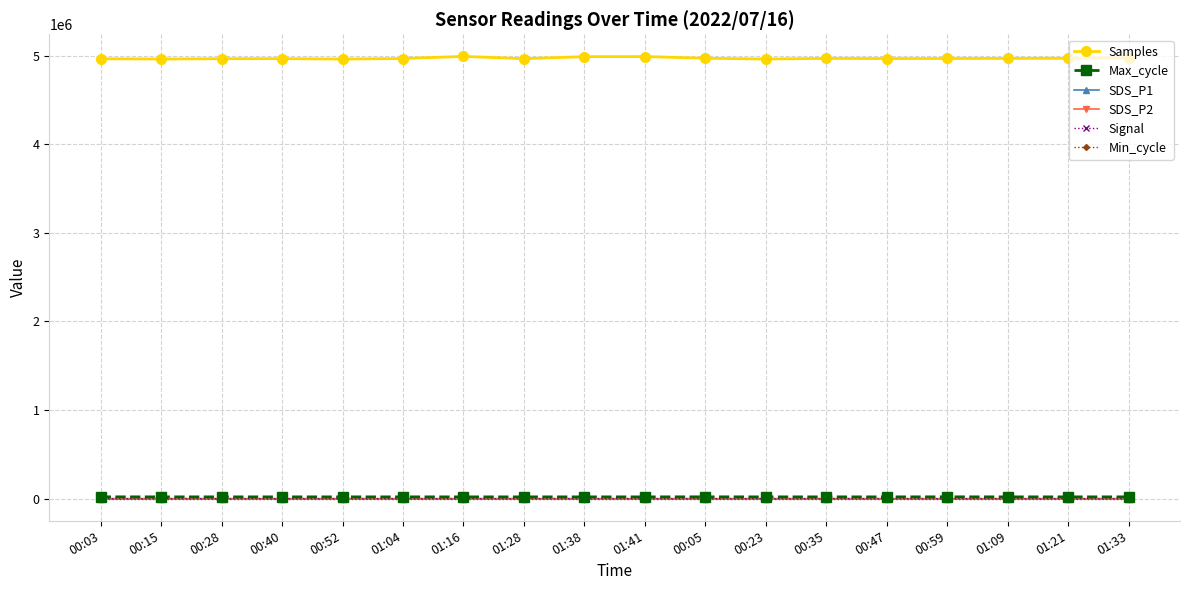

Which series has the largest total across all categories?

Samples